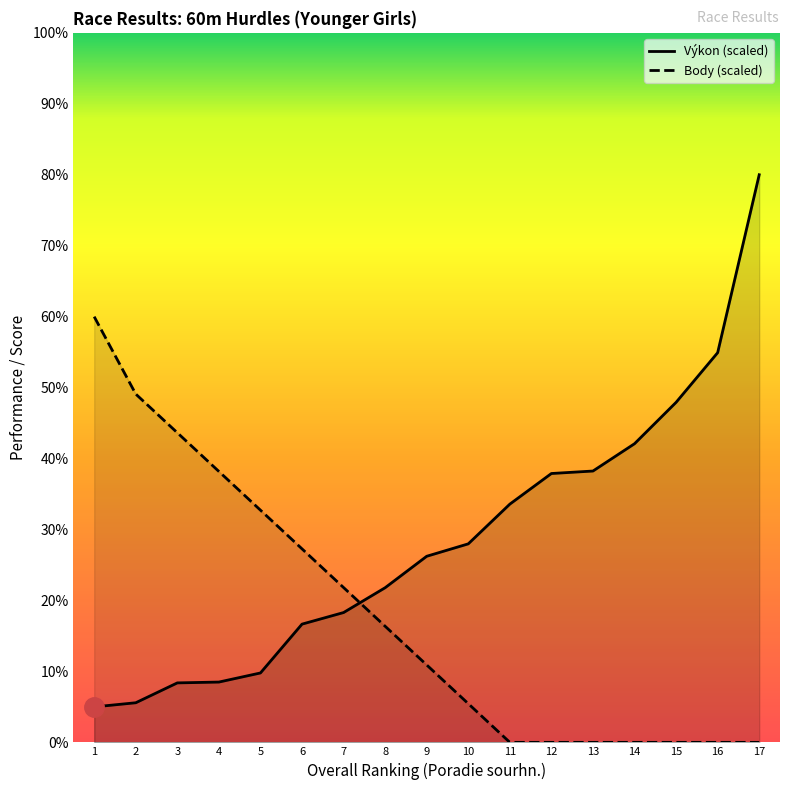

What are all the series names shown in the legend?

Výkon (scaled), Body (scaled)